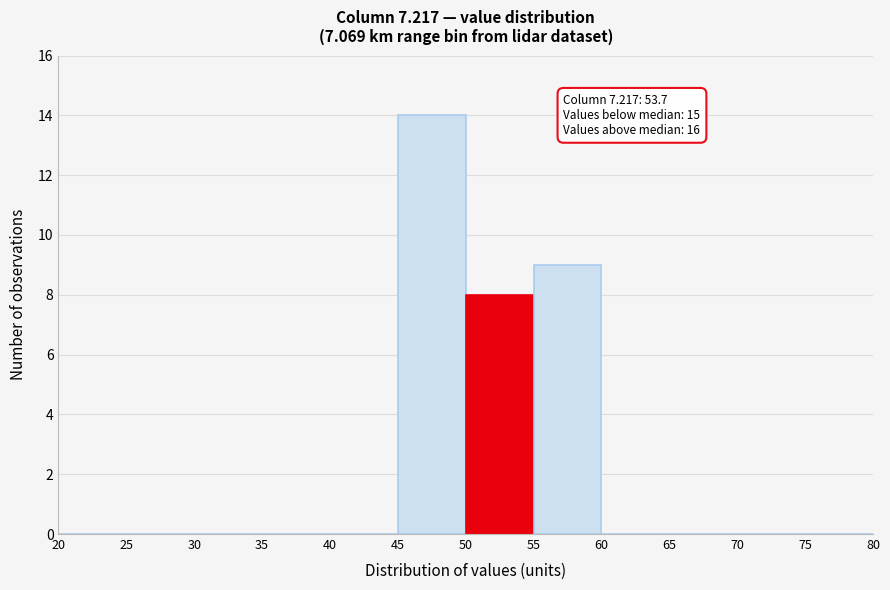

Which range on the x-axis has the tallest bar?

45 to 50